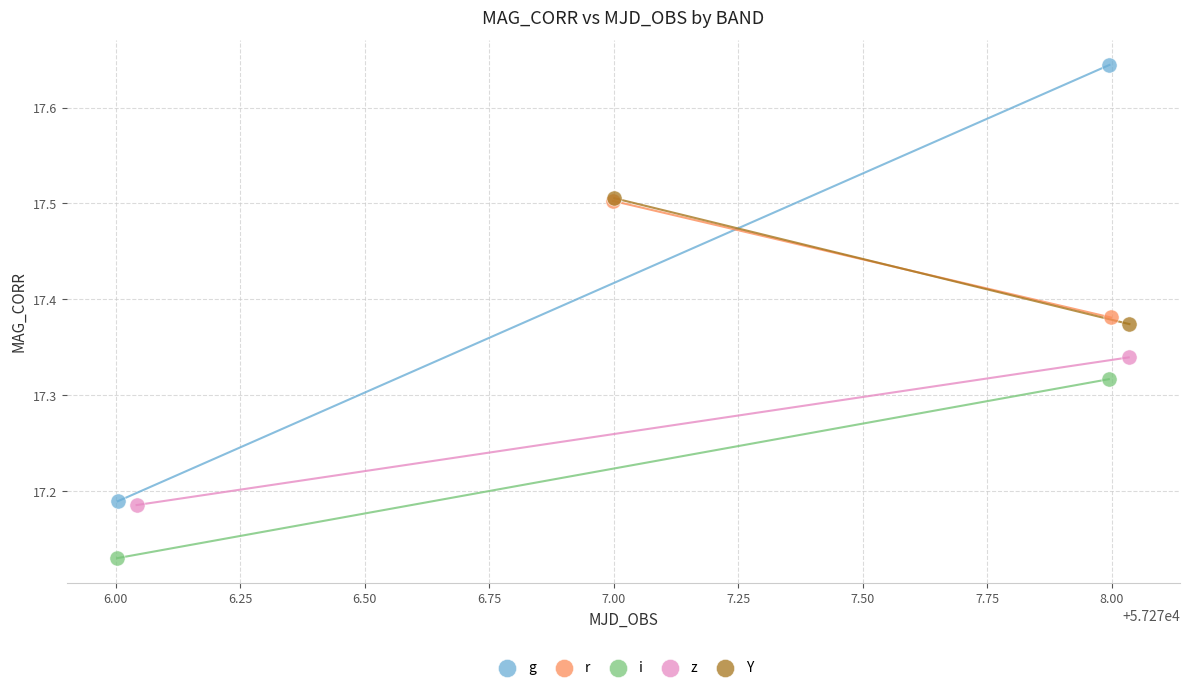

What are all the series names shown in the legend?

g, r, i, z, Y